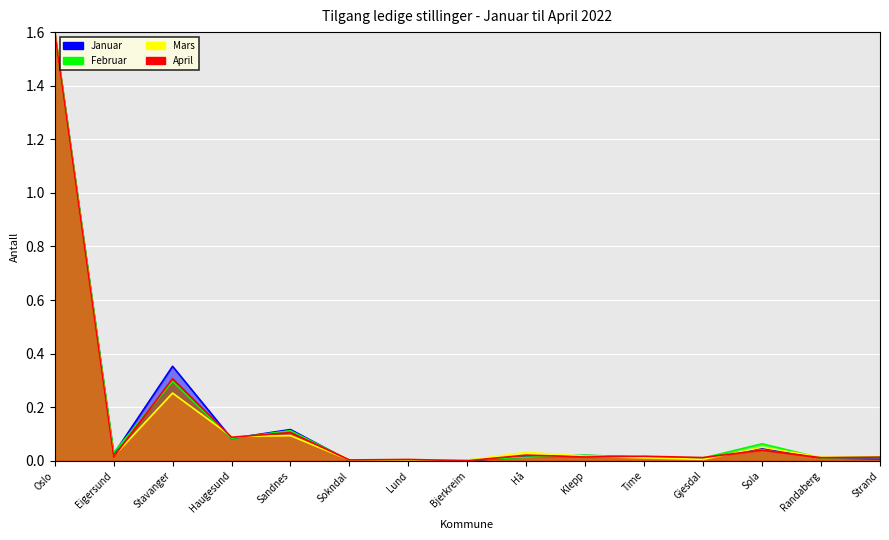

What is the sum of all April values?

2.3